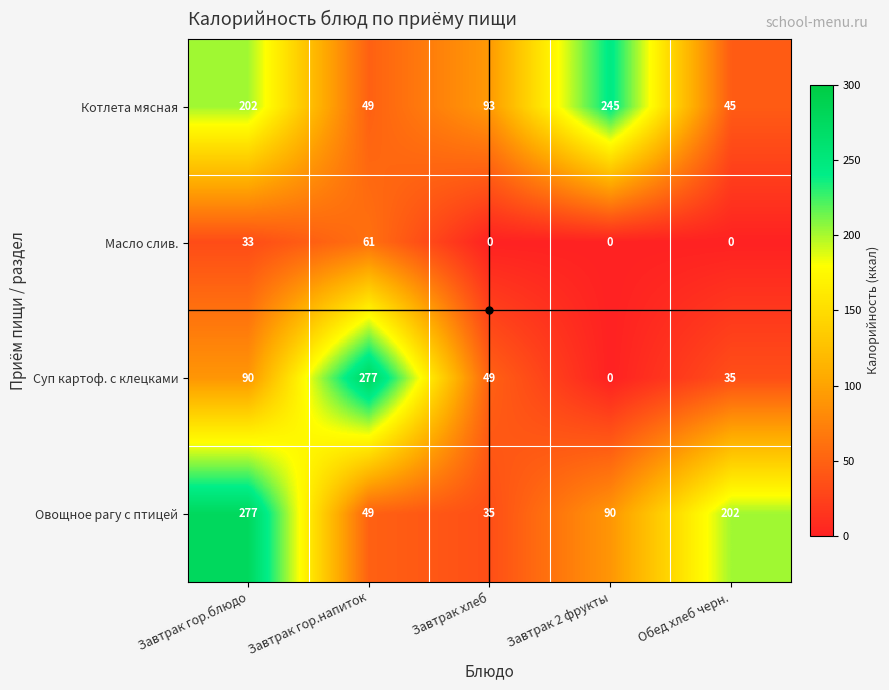

At Завтрак гор.блюдо, list the series in order from largest to smallest.

Овощное рагу с птицей, Котлета мясная, Суп картоф. с клецками, Масло слив.